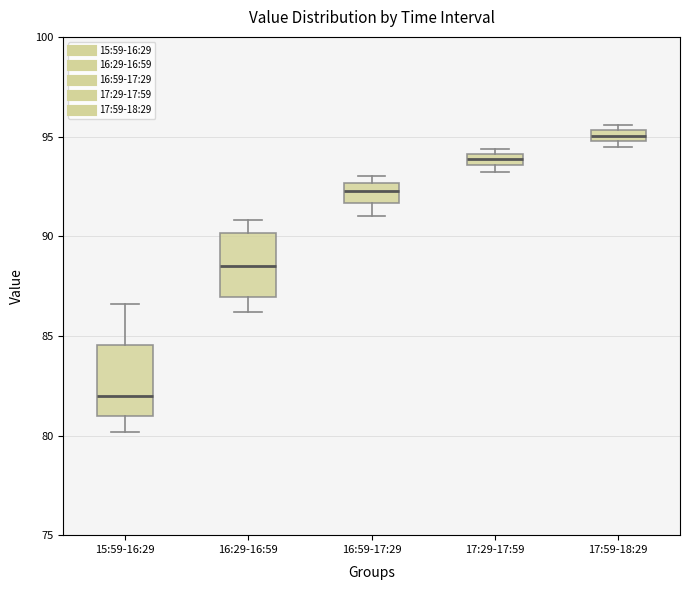

Which box's median line is the highest?

17:59-18:29